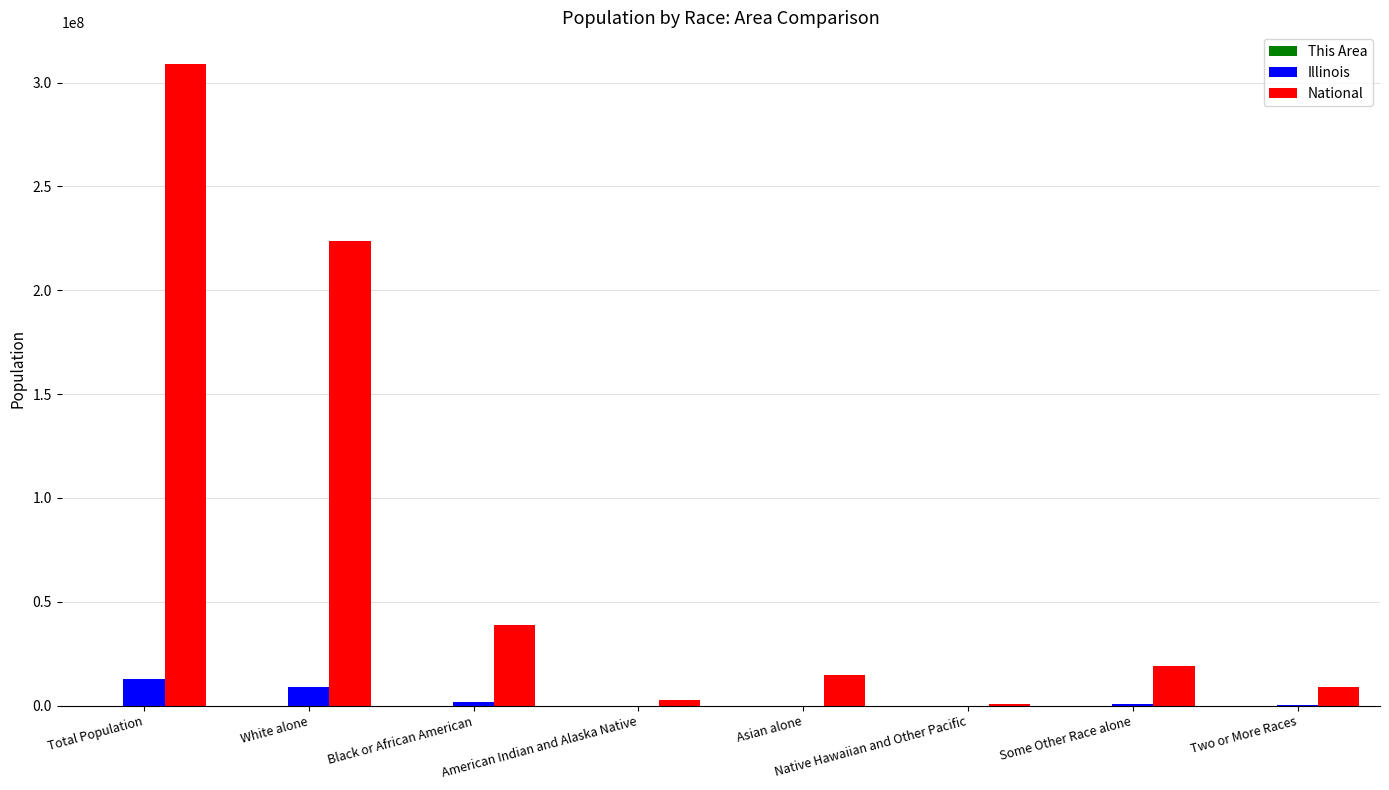

Which series has the largest total across all categories?

National